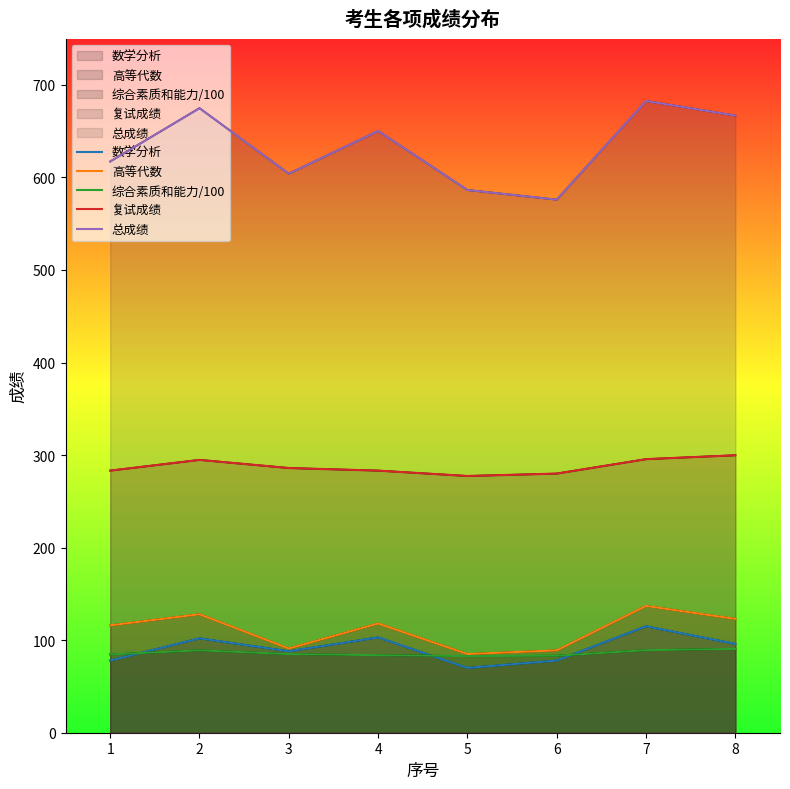

Which series has the largest total across all categories?

总成绩